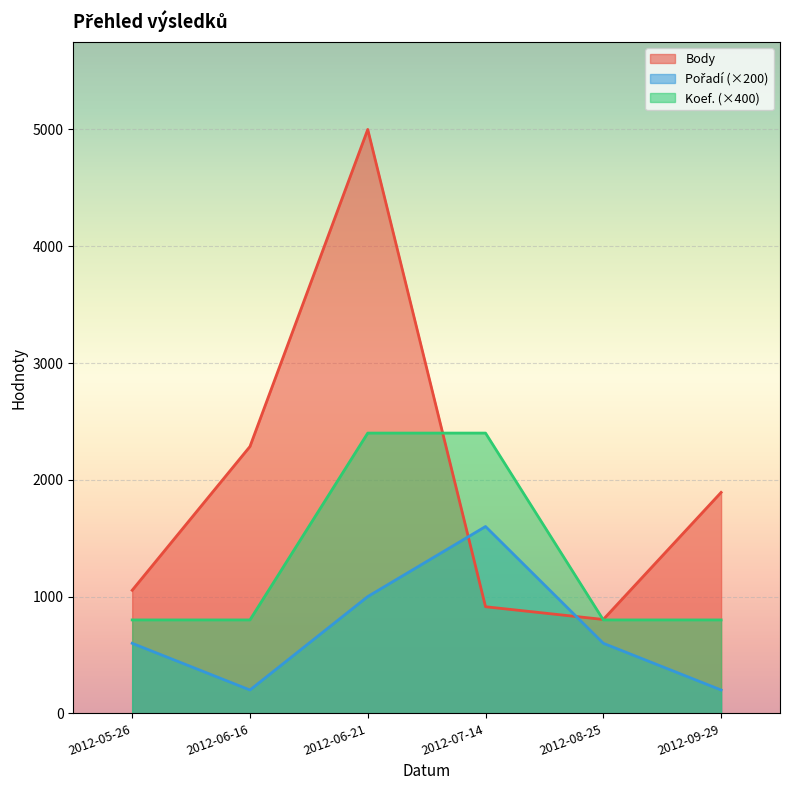

Does the chart display data point markers on the line(s)?

No